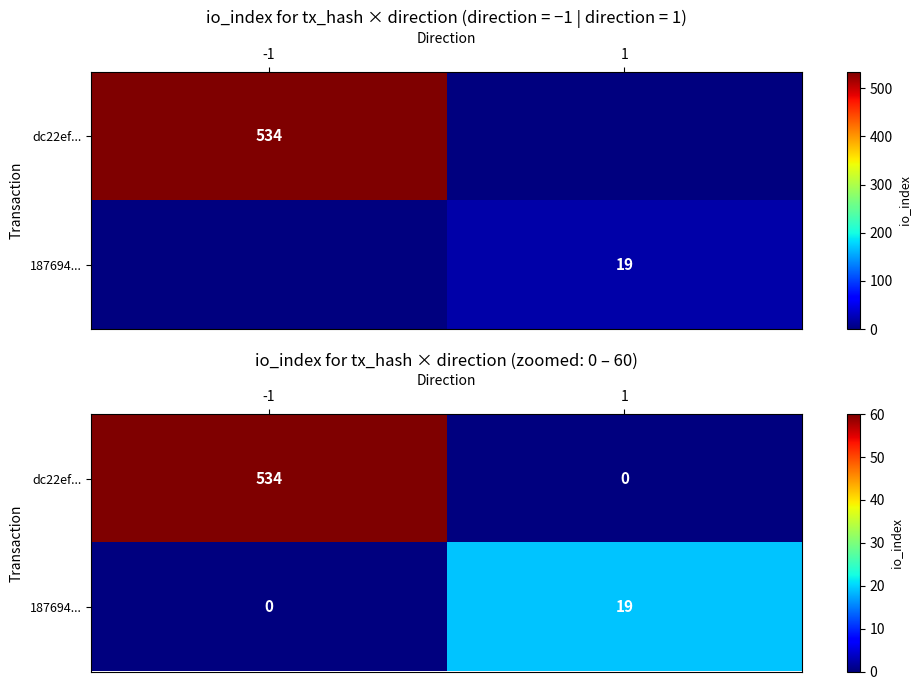

What is the average value of the 187694... series?

10